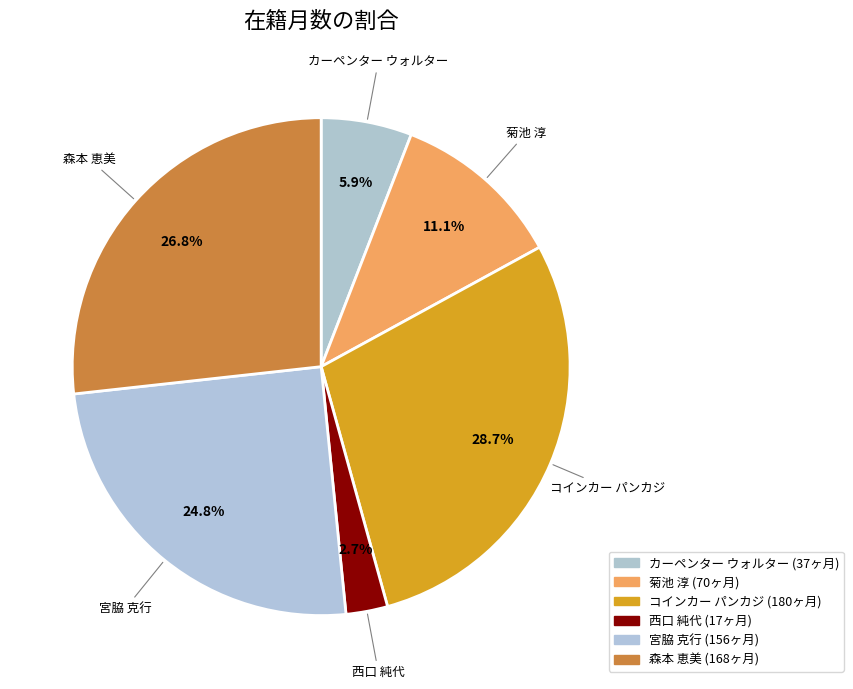

How many slices are in this pie chart?

6